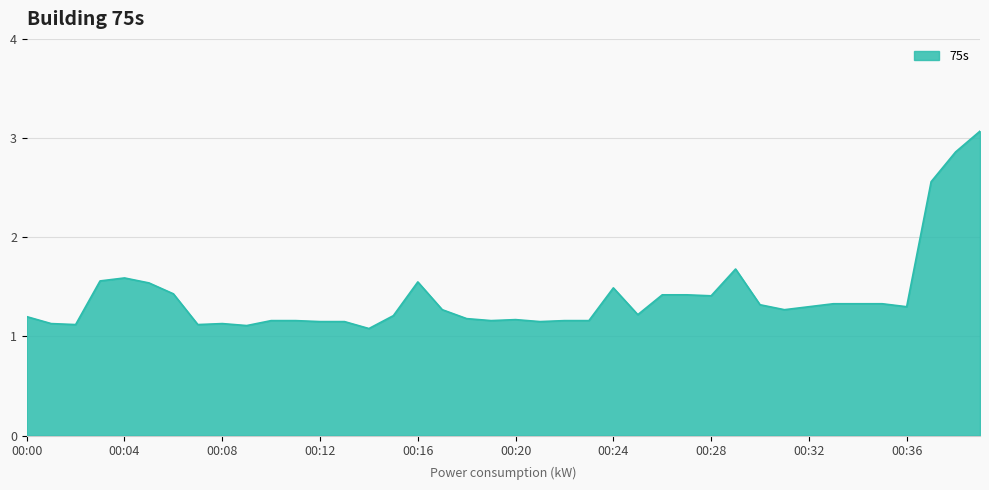

What is the sum of all values?

56.0